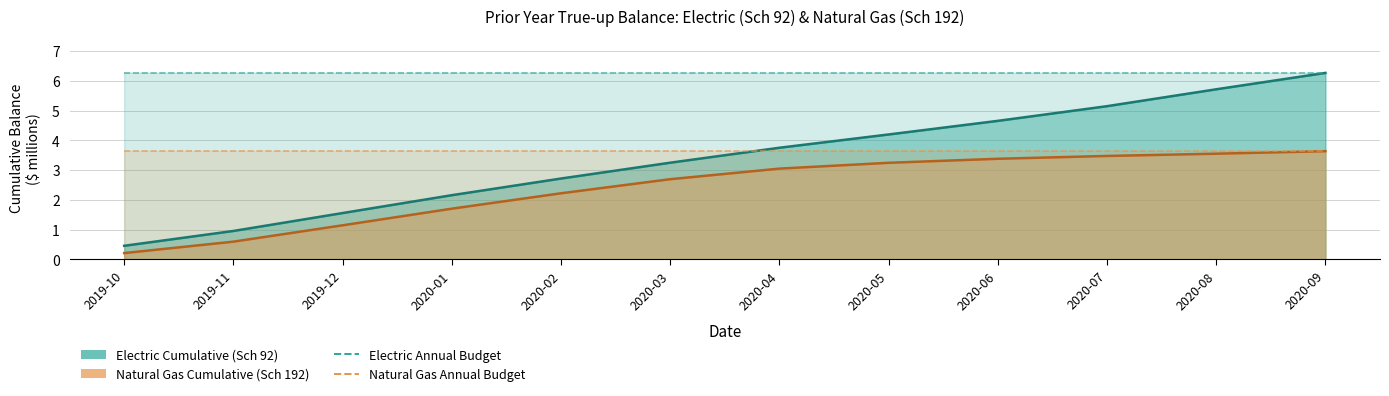

What is the difference between the highest and lowest values at 2020-05?

2.6